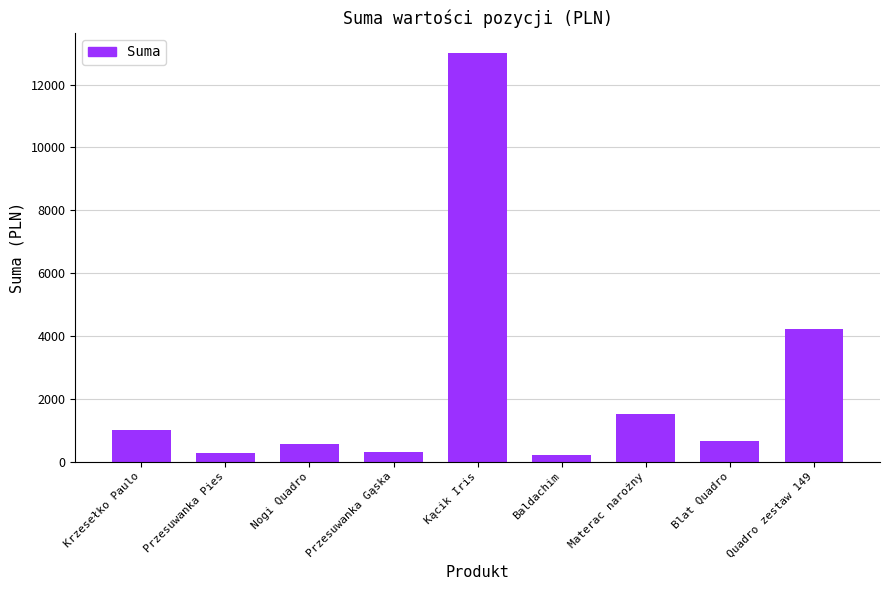

What is the average value?

2414.2